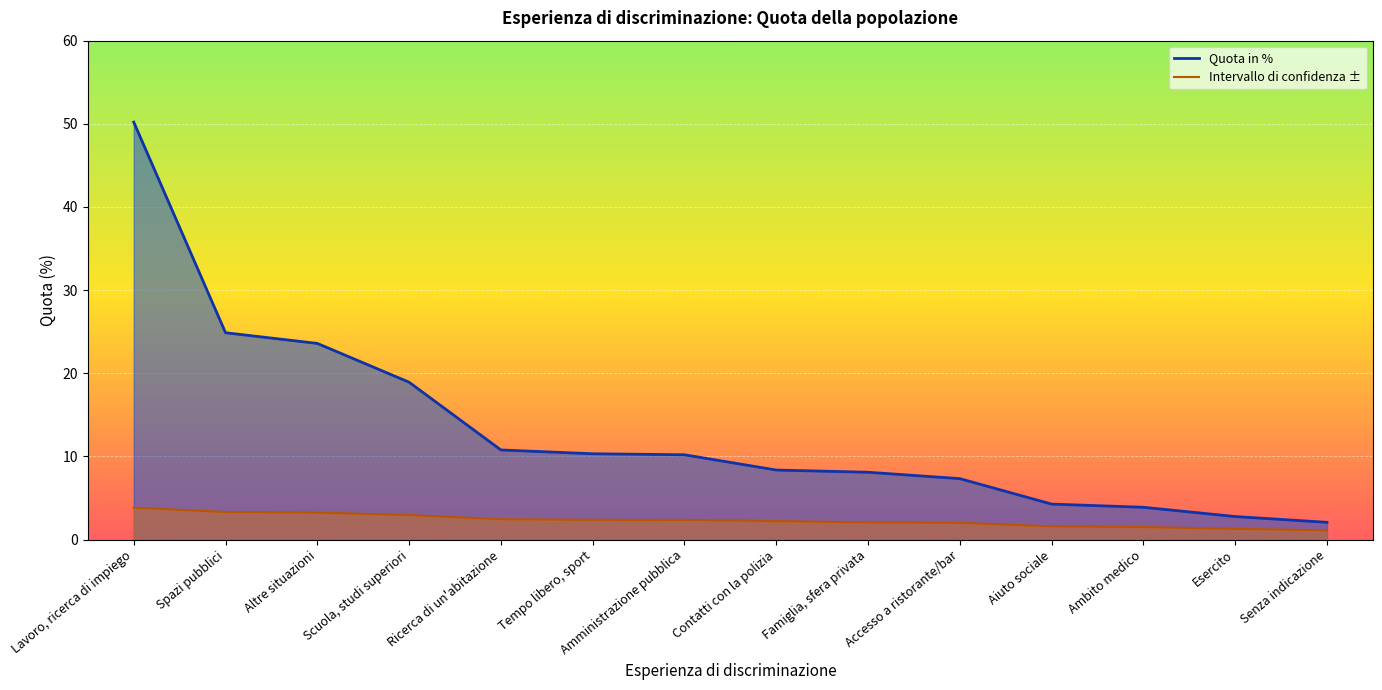

Reading left to right, transcribe all the data shown in this chart.

Quota in %: 50.2	24.9	23.6	18.9	10.8	10.3	10.2	8.4	8.1	7.3	4.3	3.9	2.8	2.1
Intervallo di confidenza ±: 3.8	3.3	3.2	2.9	2.4	2.4	2.4	2.2	2.1	2.0	1.6	1.5	1.3	1.1